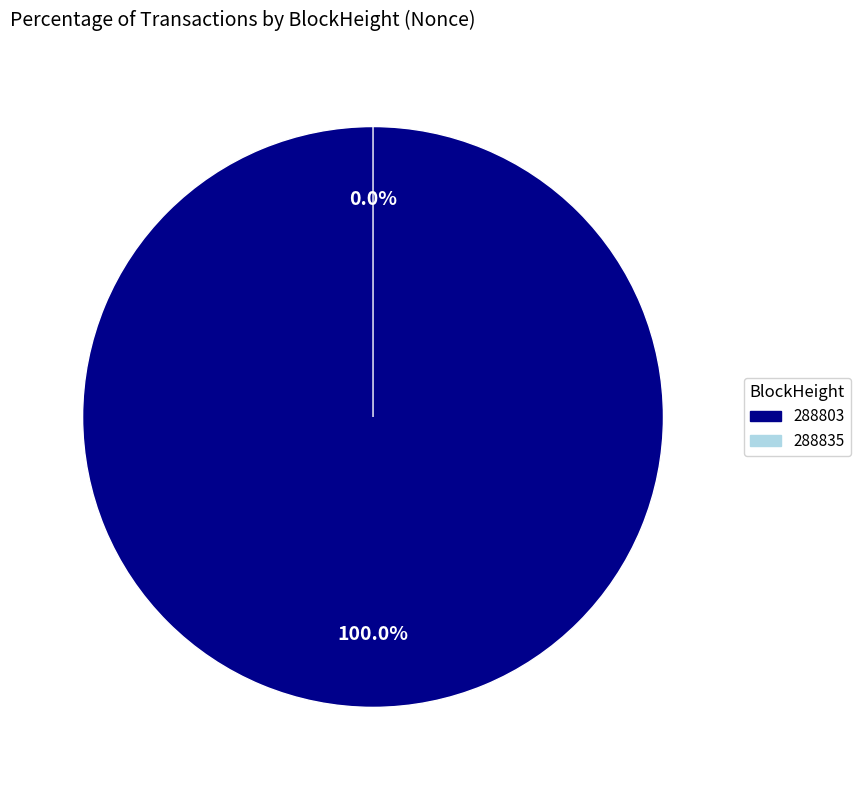

Do 288803 and 288835 together represent more than half of the pie?

Yes